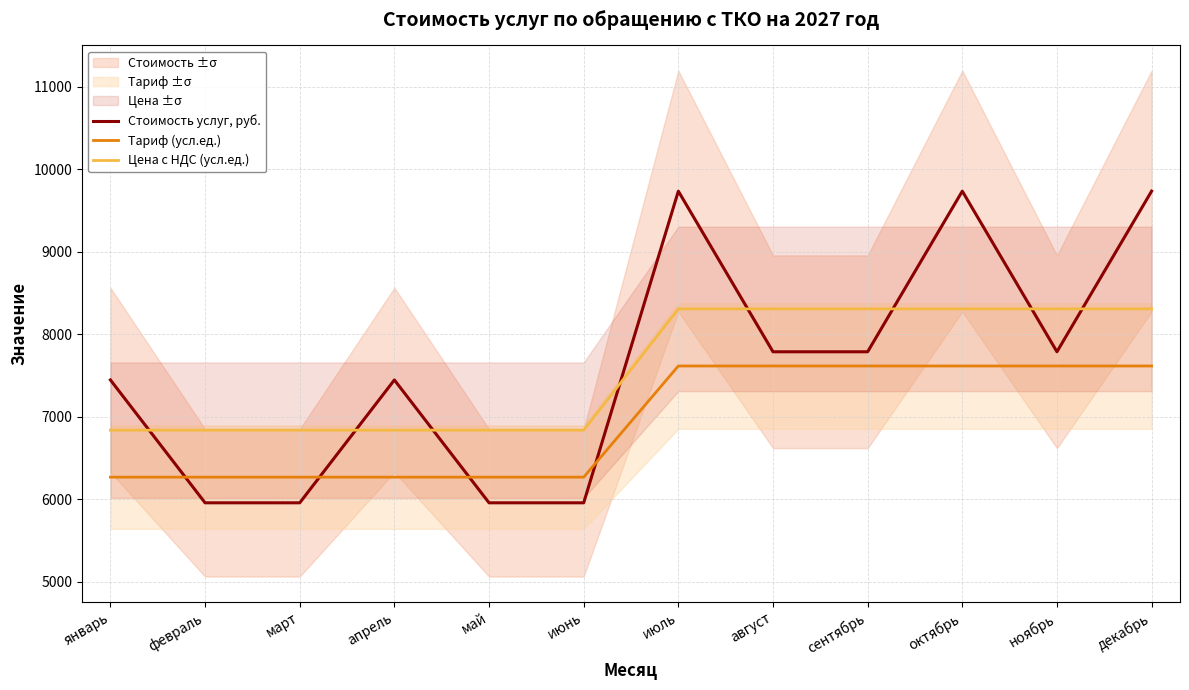

Count the number of data series in this chart.

3